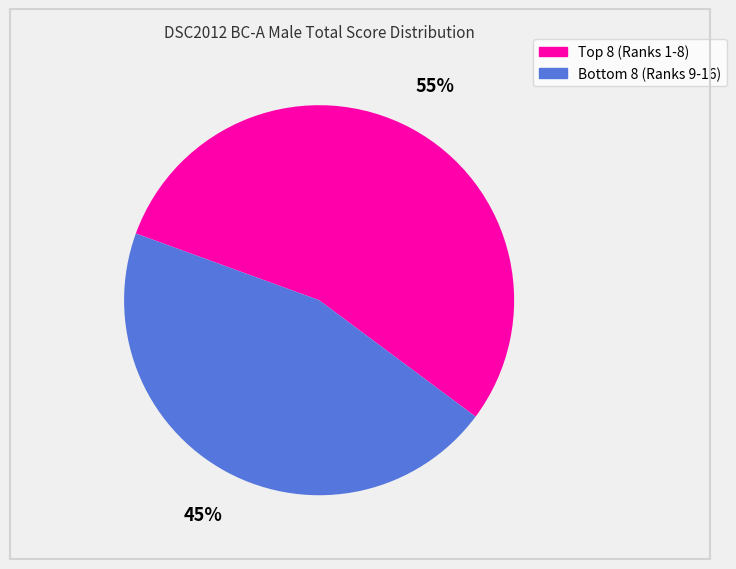

Is there a majority slice in this chart?

Yes